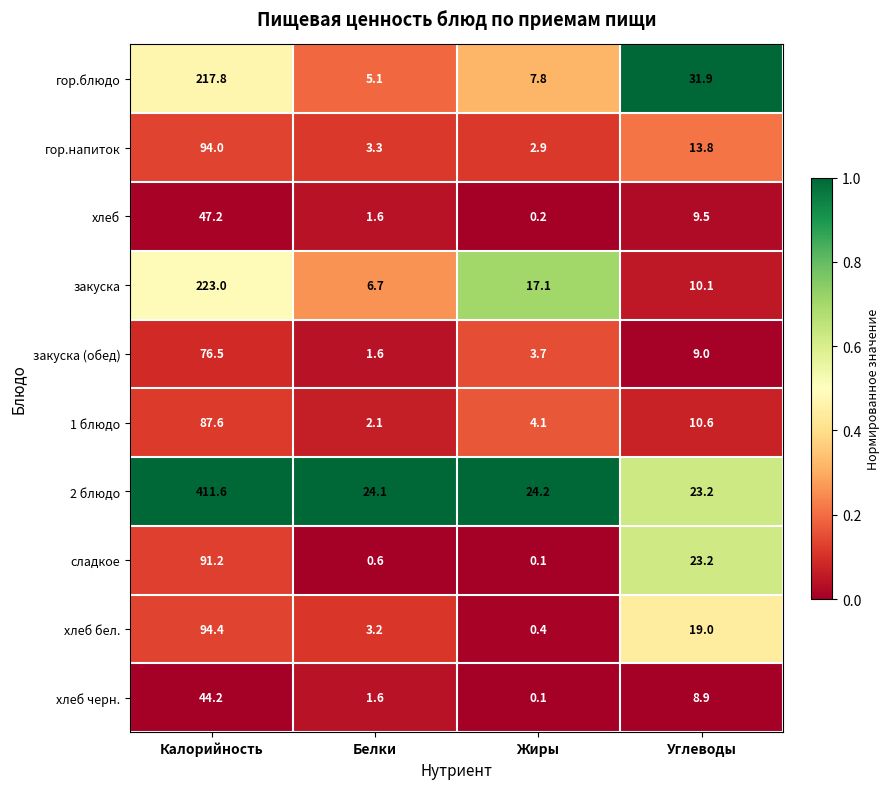

True or false: хлеб бел. has a value of 3.2 at Белки.

True